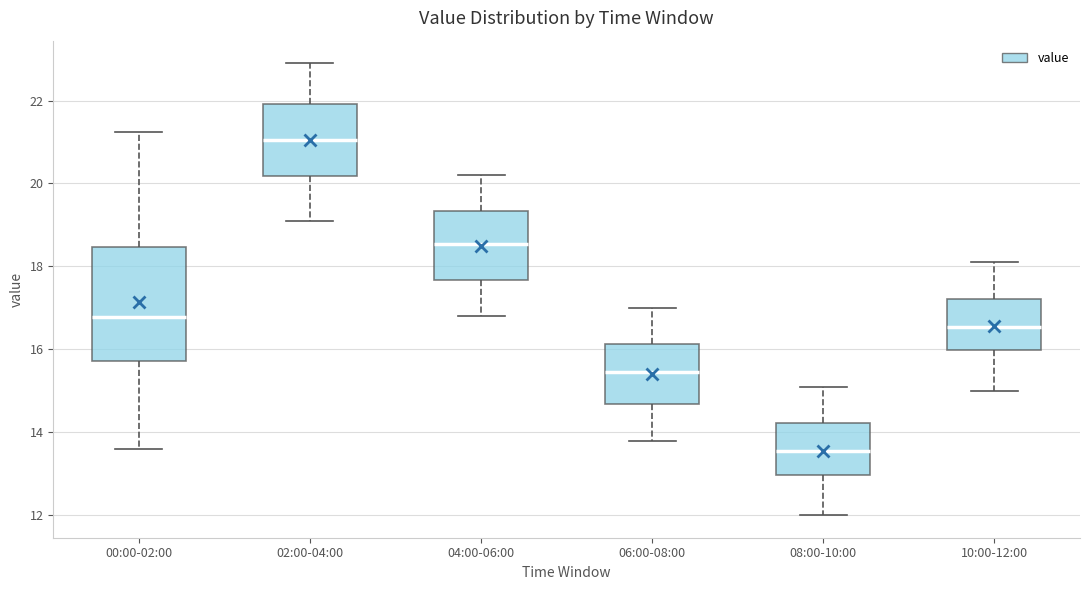

Reading left to right, transcribe this box plot: for each box, give where its median line is, the range the box spans, and where its two whiskers end, as read against the y-axis. The values are not printed on the chart, so give them approximately, as read against the axis.

00:00-02:00: median 16.8, box 15.8 to 18.4, whiskers 13.6 to 21.2
02:00-04:00: median 21.0, box 20.2 to 22.0, whiskers 19.2 to 23.0
04:00-06:00: median 18.6, box 17.6 to 19.4, whiskers 16.8 to 20.2
06:00-08:00: median 15.4, box 14.6 to 16.2, whiskers 13.8 to 17.0
08:00-10:00: median 13.6, box 13.0 to 14.2, whiskers 12.0 to 15.2
10:00-12:00: median 16.6, box 16.0 to 17.2, whiskers 15.0 to 18.2